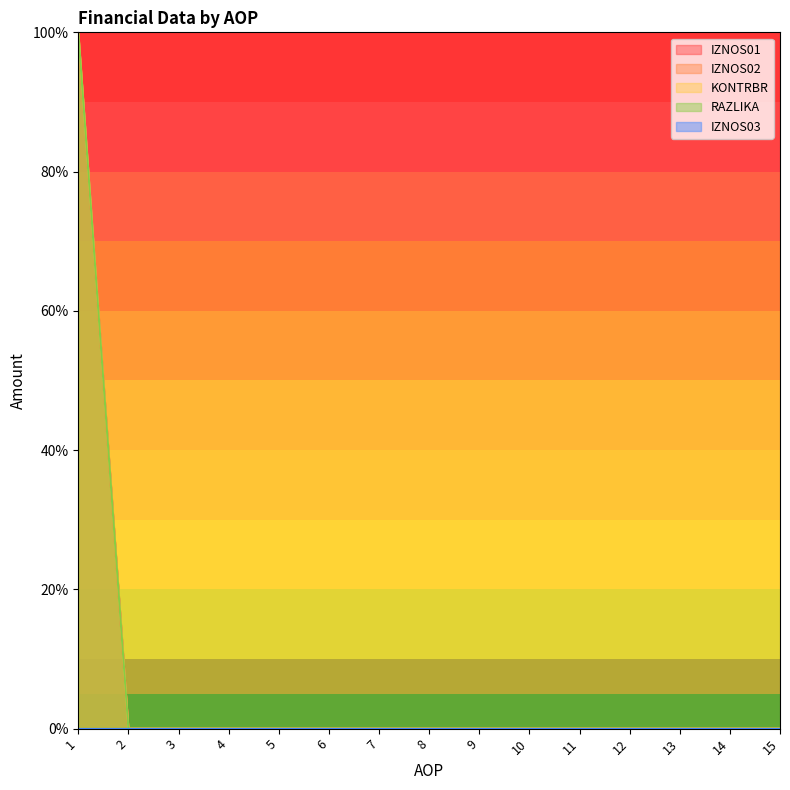

How many lines are shown in the chart?

5